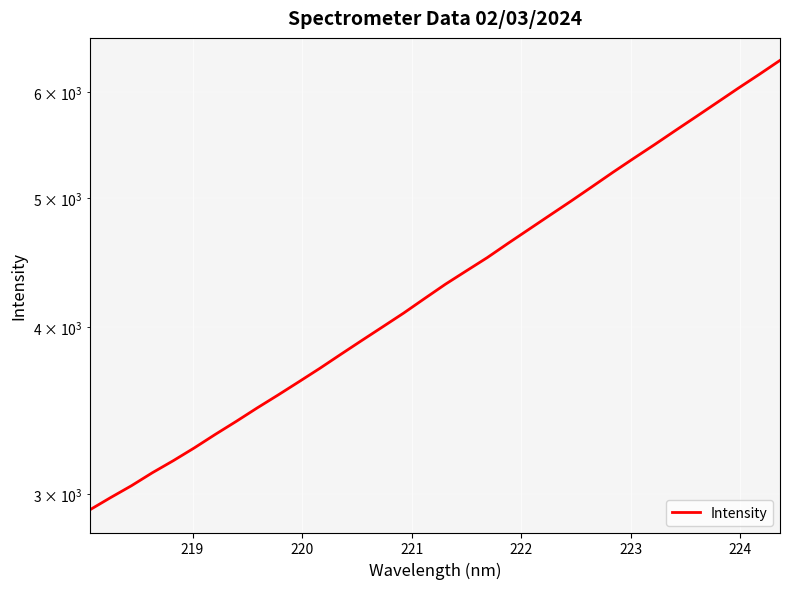

What is the minimum value shown in the chart?

2918.2